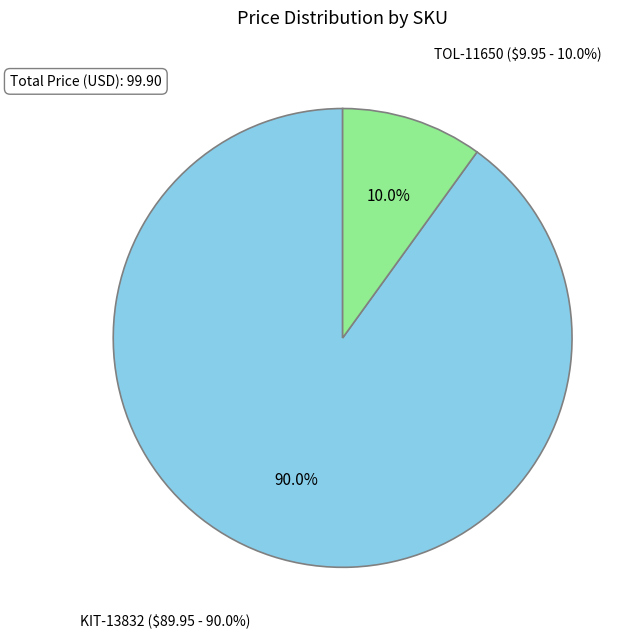

Do KIT-13832 and TOL-11650 together represent more than half of the pie?

Yes